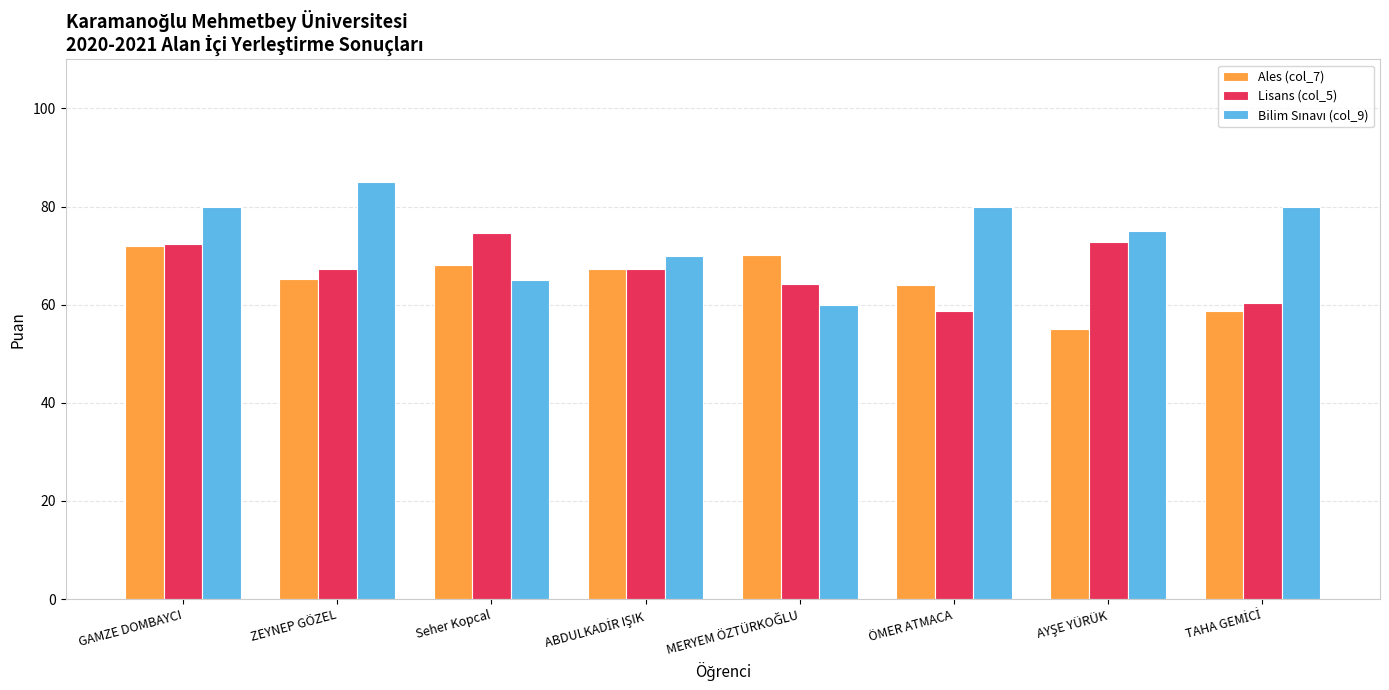

What is the total value across all series at Seher Kopcal?

207.6